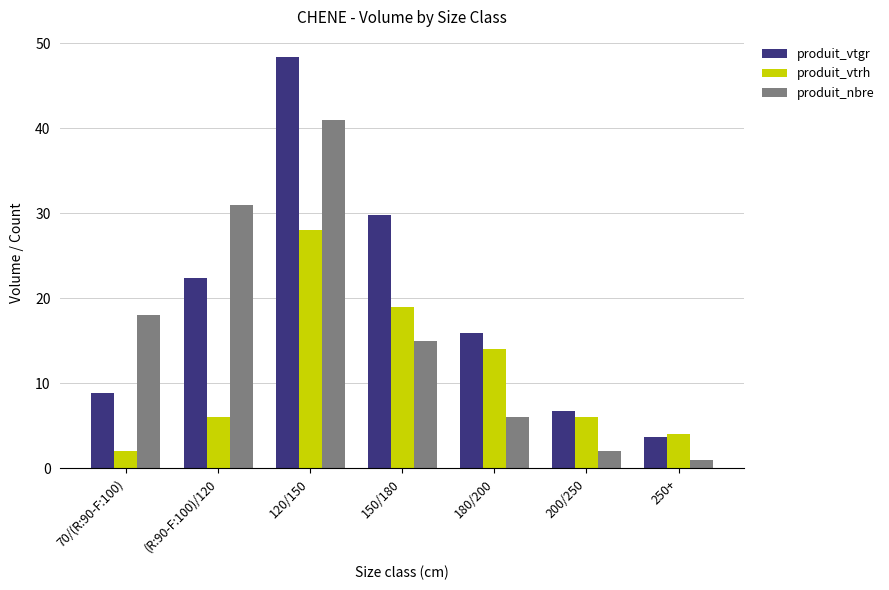

What is the difference between the maximum and minimum values in the produit_vtrh series?

26.0